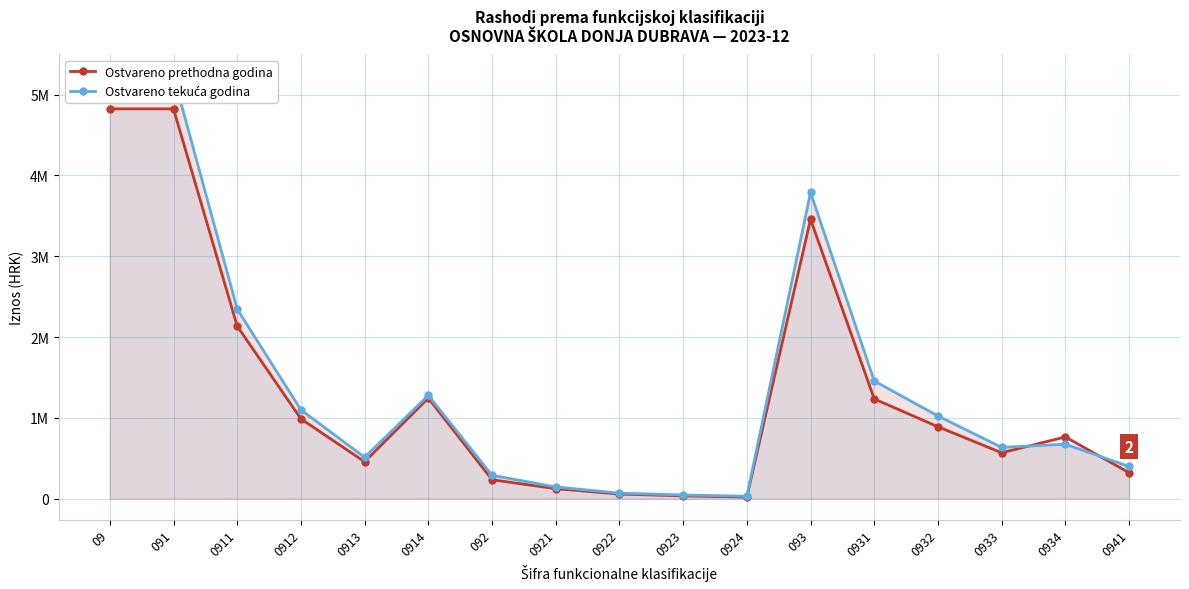

What is the label of the 12th point from the left?

093